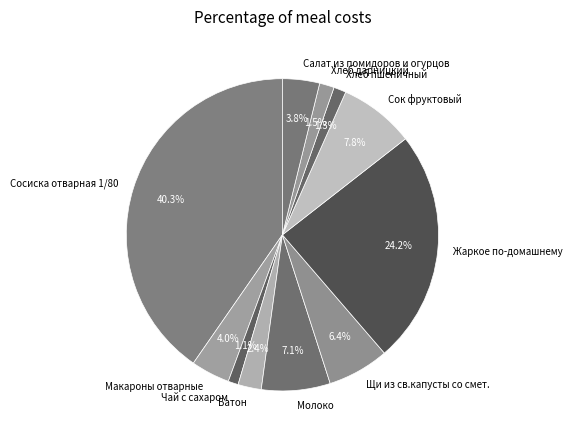

What is the ratio of the value at Щи из св.капусты со смет. to the value at Жаркое по-домашнему?

0.3